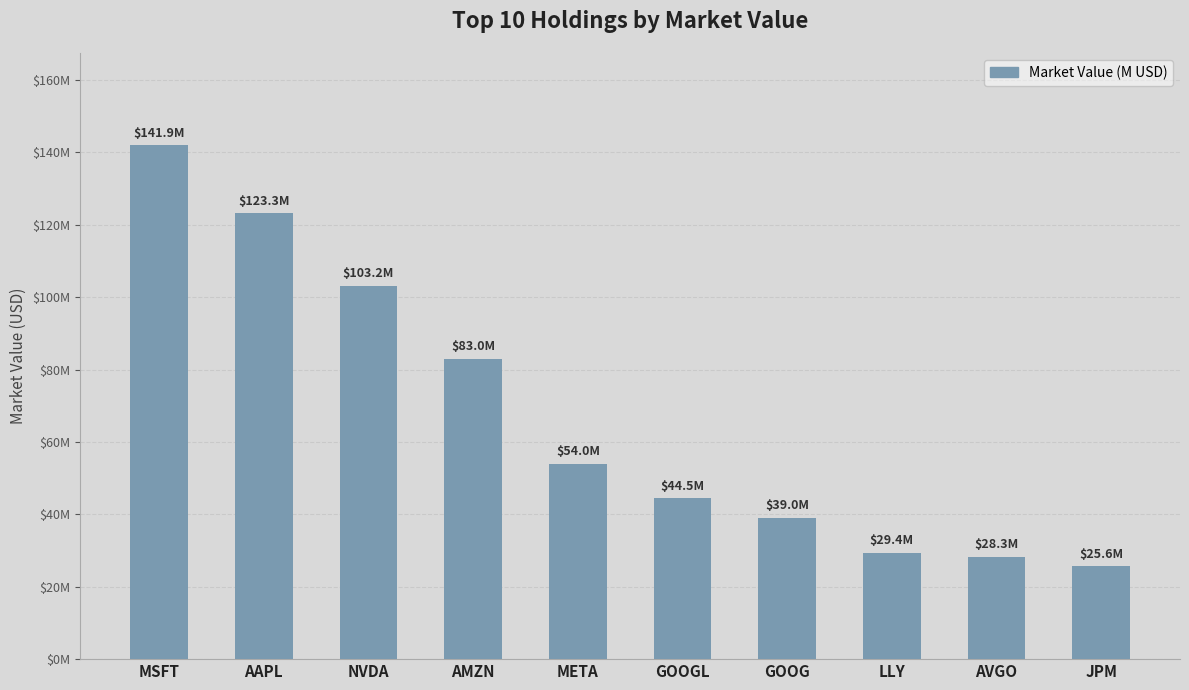

Does the chart contain any negative values?

No